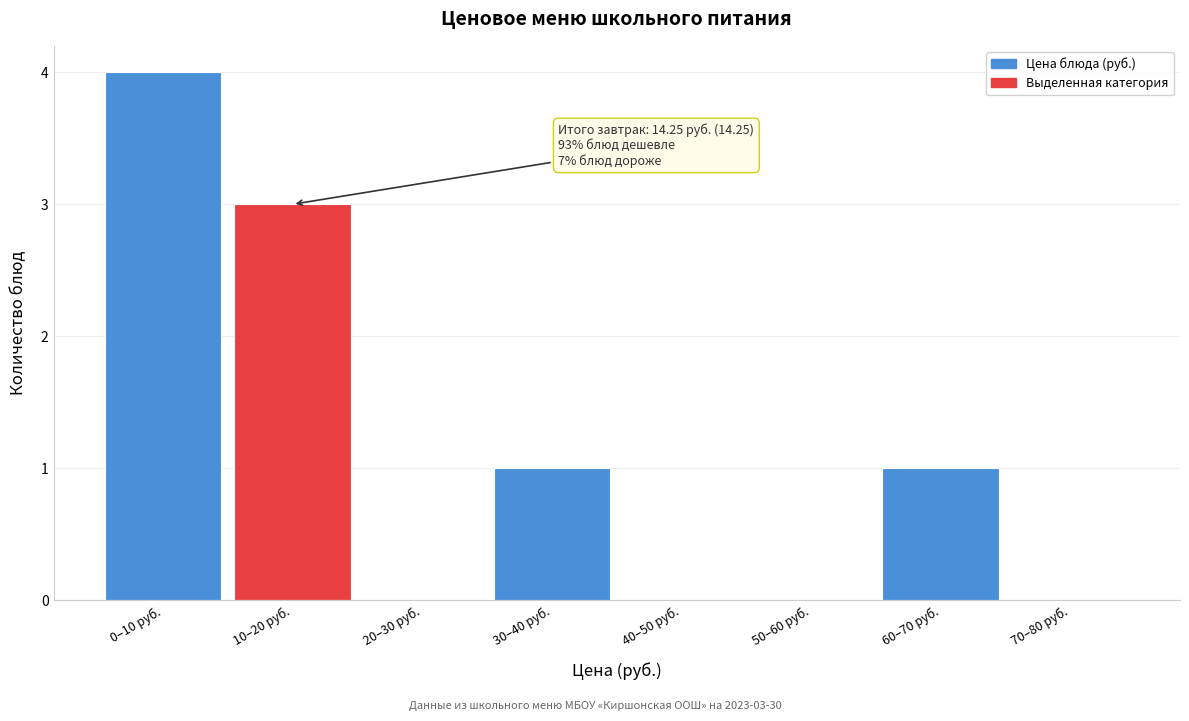

Reading left to right, extract all data points from this chart.

0–10 руб.=4	10–20 руб.=3	20–30 руб.=0	30–40 руб.=1	40–50 руб.=0	50–60 руб.=0	60–70 руб.=1	70–80 руб.=0